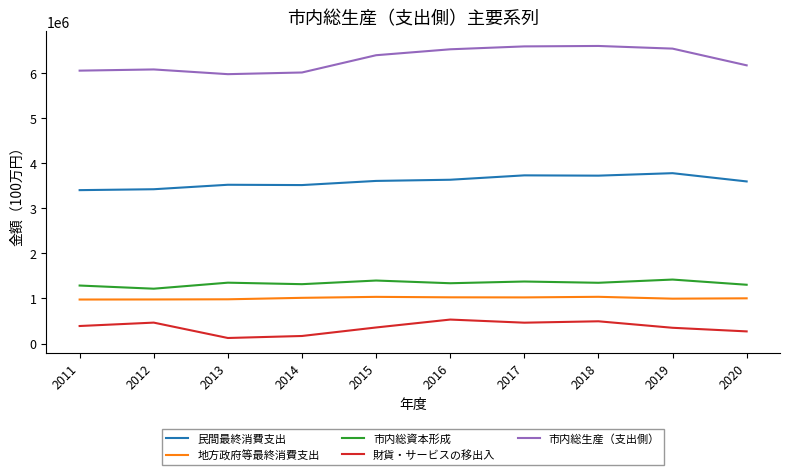

Which series has the largest total across all categories?

市内総生産（支出側）